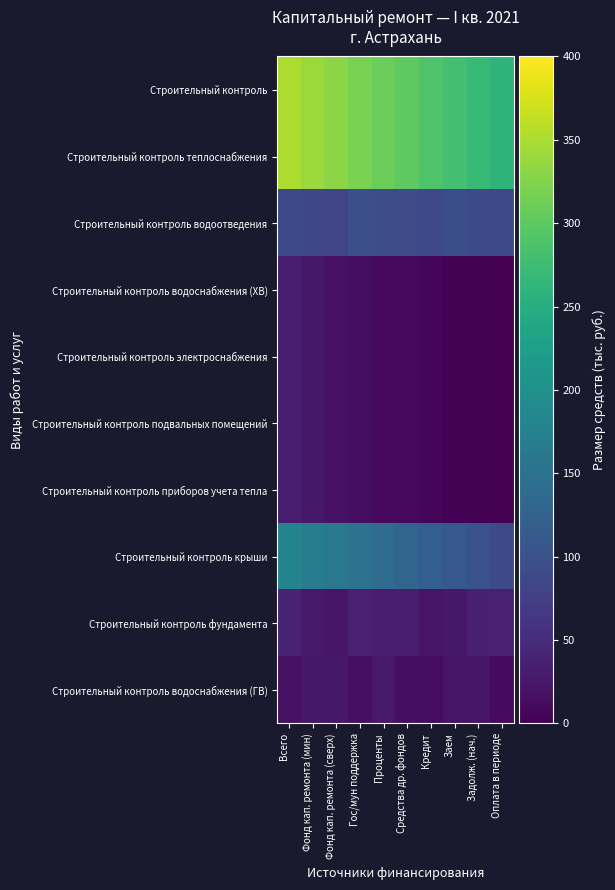

What is the maximum value shown in the chart?

350